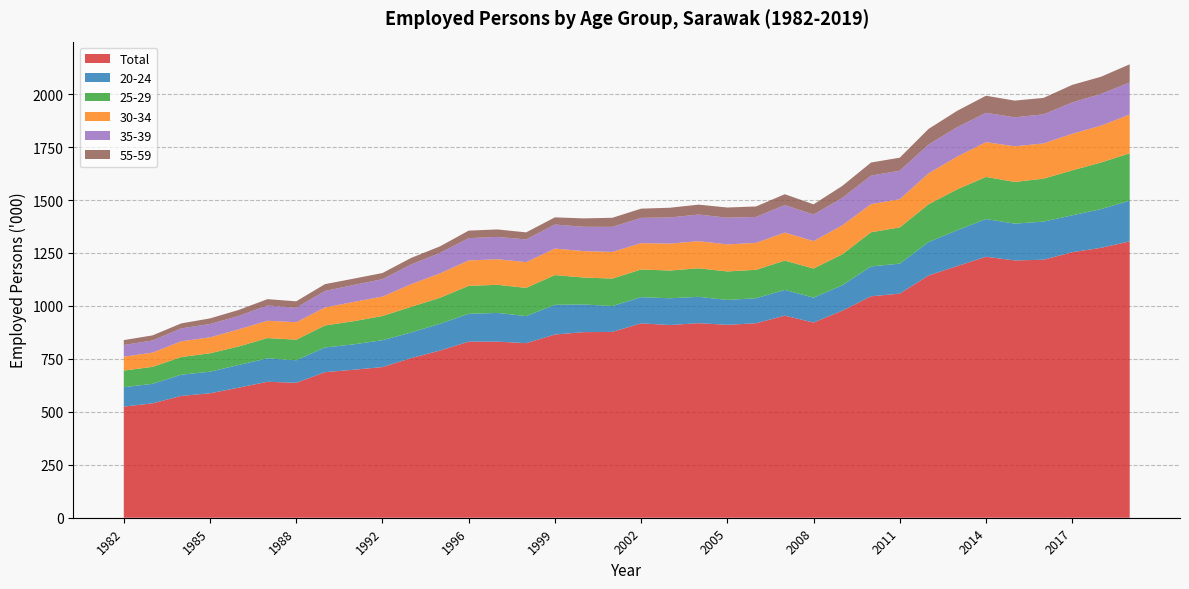

Reading left to right, extract all data points from this chart.

Total: 524.7	540.1	575.3	587.5	614.3	642.0	637.1	687.2	698.9	711.3	753.8	789.2	831.5	831.5	824.3	865.0	876.3	877.4	917.7	909.9	918.6	910.9	918.3	954.1	921.7	977.5	1045.6	1058.1	1143.9	1188.5	1232.2	1214.8	1218.2	1253.7	1274.4	1304.7
20-24: 91.8	92.1	100.1	102.0	107.2	110.6	106.4	116.7	119.8	126.9	121.1	126.7	131.3	135.6	127.8	140.2	130.7	122.1	123.7	126.3	124.4	117.4	118.2	121.6	117.5	120.2	140.9	141.7	157.8	169.0	178.3	173.8	180.0	174.3	182.8	192.4
25-29: 78.3	80.1	83.4	87.0	87.3	95.7	97.2	103.9	109.3	114.3	120.9	122.7	132.1	132.7	133.3	140.6	127.1	129.8	130.8	130.9	134.8	134.6	134.2	138.4	137.4	146.2	161.5	171.1	178.2	193.3	198.6	197.0	202.7	212.1	220.0	223.7
30-34: 65.7	67.2	74.3	75.4	80.7	81.8	82.4	85.1	91.0	91.7	107.0	115.0	119.8	120.8	121.4	125.1	124.9	125.7	124.3	127.1	128.1	127.7	127.2	132.5	129.6	136.8	132.6	133.1	146.2	154.5	164.3	168.3	166.3	172.8	174.2	182.8
35-39: 55.1	57.4	60.9	62.6	63.4	72.1	68.4	77.7	80.2	82.0	93.1	96.9	105.5	105.4	107.3	113.4	114.7	118.4	119.3	123.6	125.6	126.1	122.4	129.9	125.2	129.5	134.8	134.5	135.9	138.9	138.5	136.8	137.3	147.8	149.8	151.5
55-59: 23.1	24.1	23.6	26.7	28.3	29.9	30.4	32.3	29.7	29.3	31.0	30.7	35.5	35.2	33.3	34.0	39.7	42.9	43.6	45.9	46.8	48.1	49.5	51.1	48.4	56.5	61.8	61.6	73.8	77.4	80.7	78.8	77.8	83.1	80.9	85.9